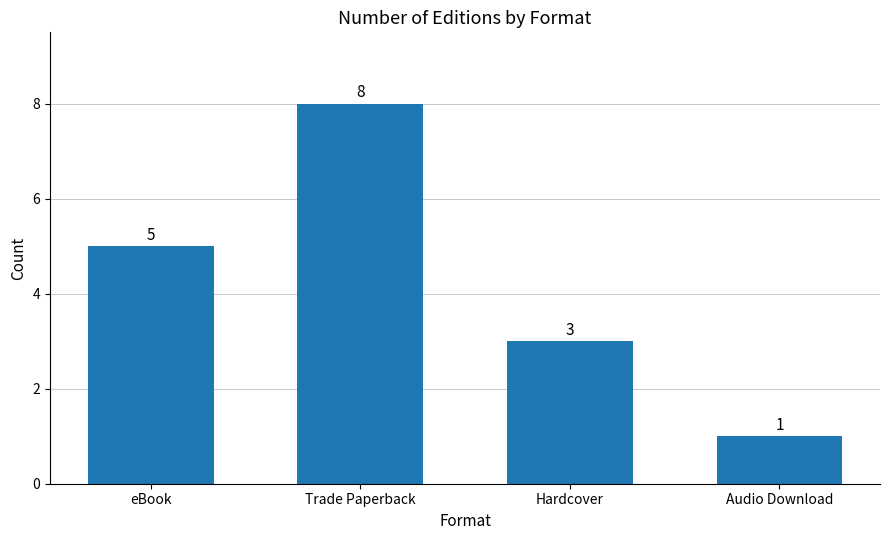

Count the number of data series in this chart.

1